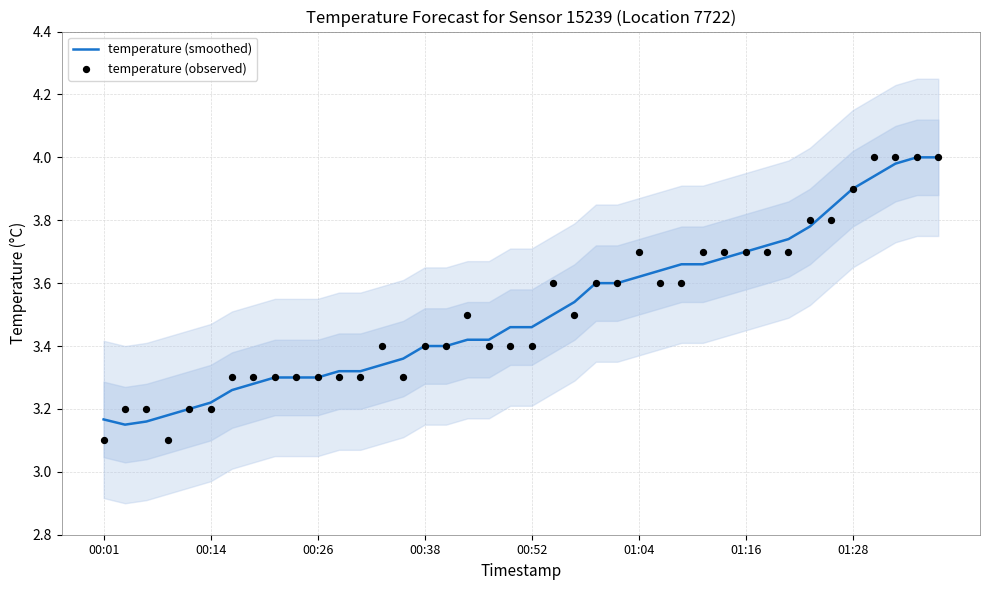

What are all the series names shown in the legend?

temperature (smoothed), temperature (observed)